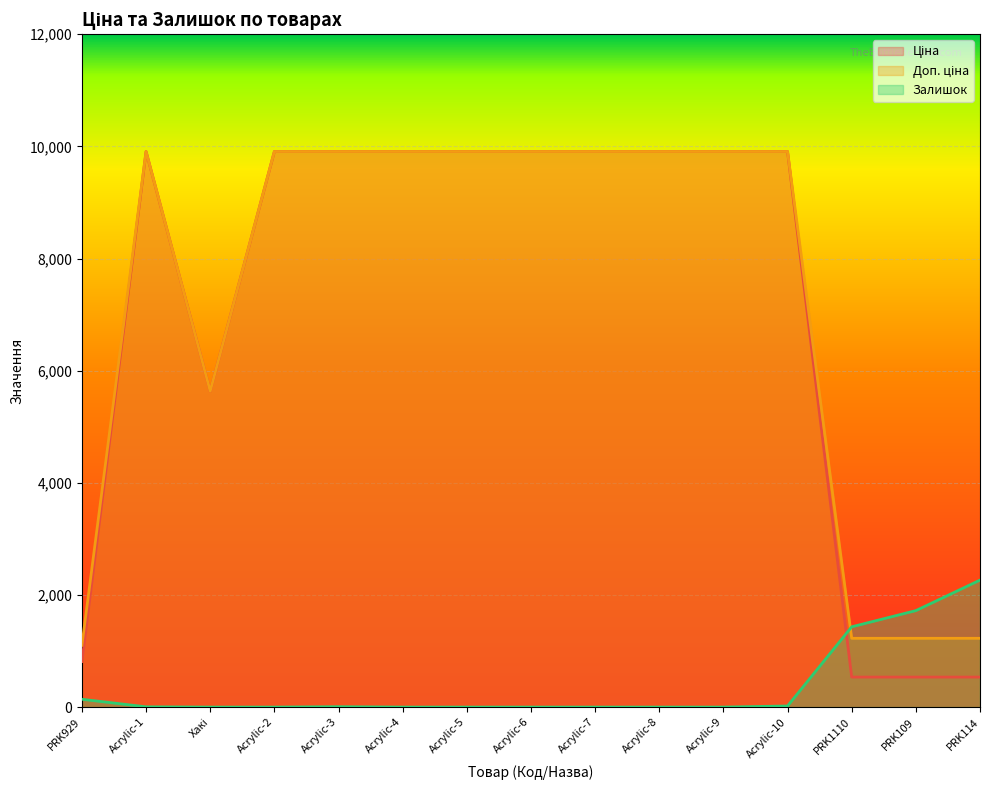

What is the average value of the Ціна series?

7142.7